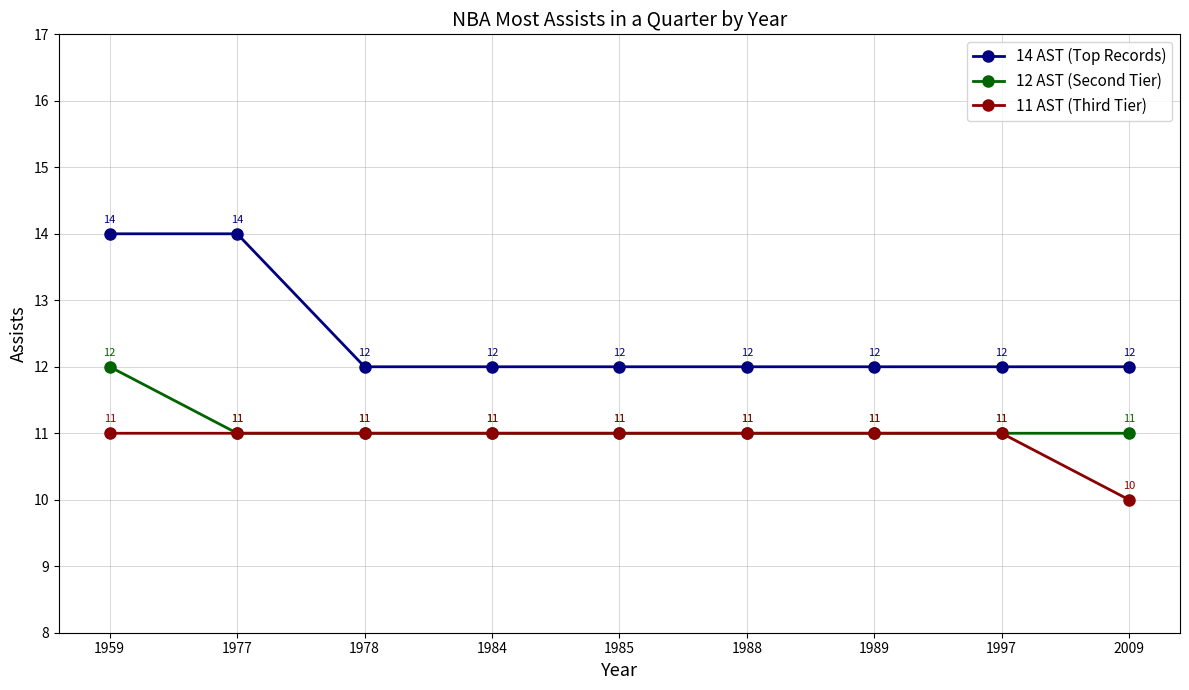

Which series has the widest spread of values?

14 AST (Top Records)